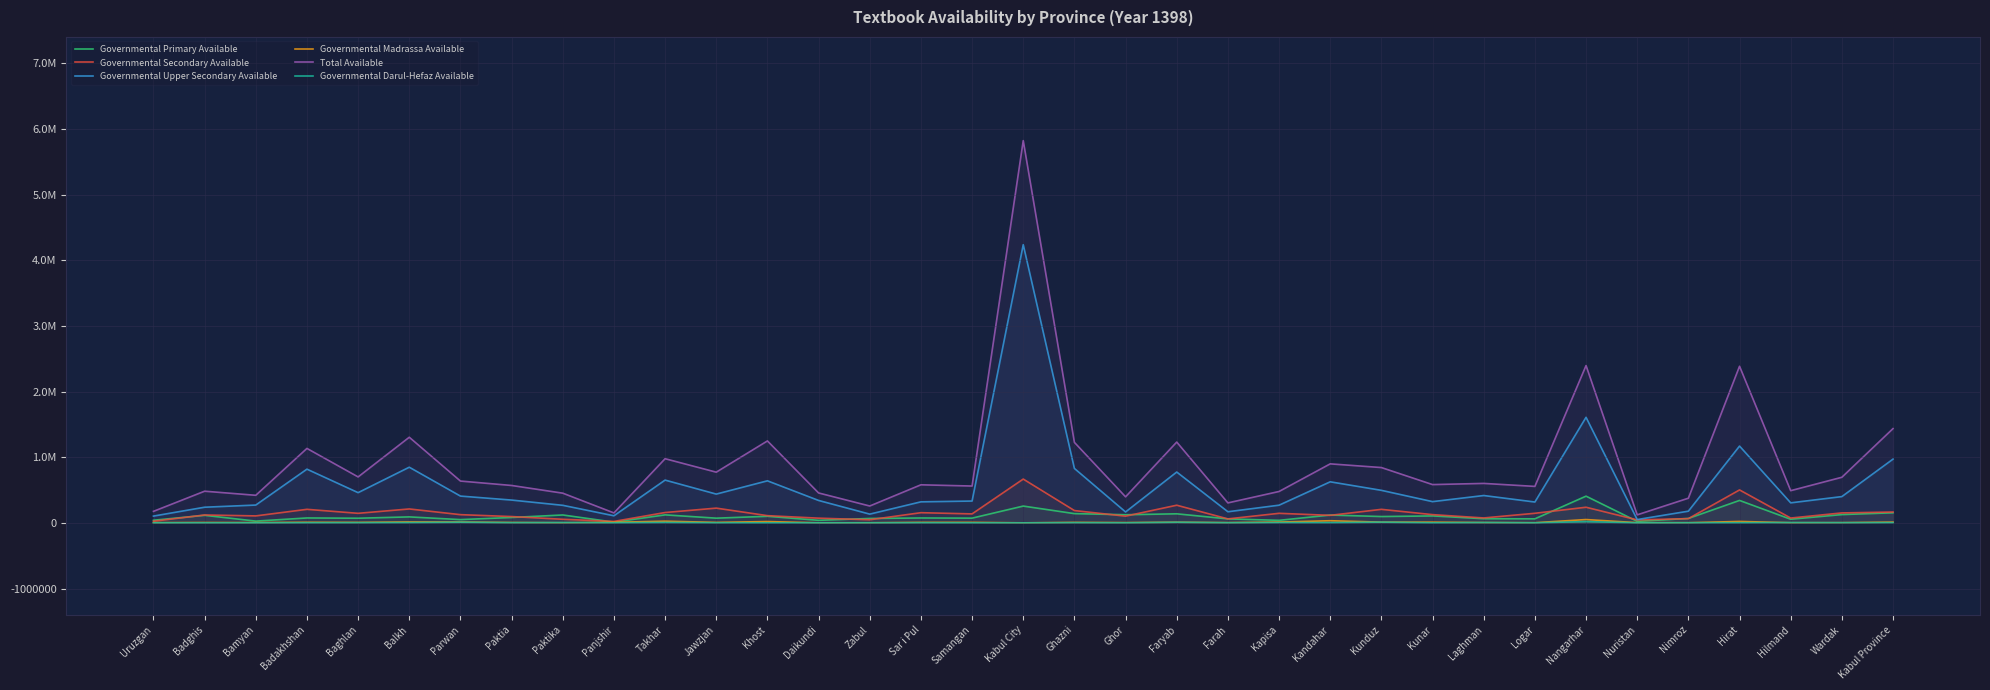

How many distinct data groups are displayed?

6